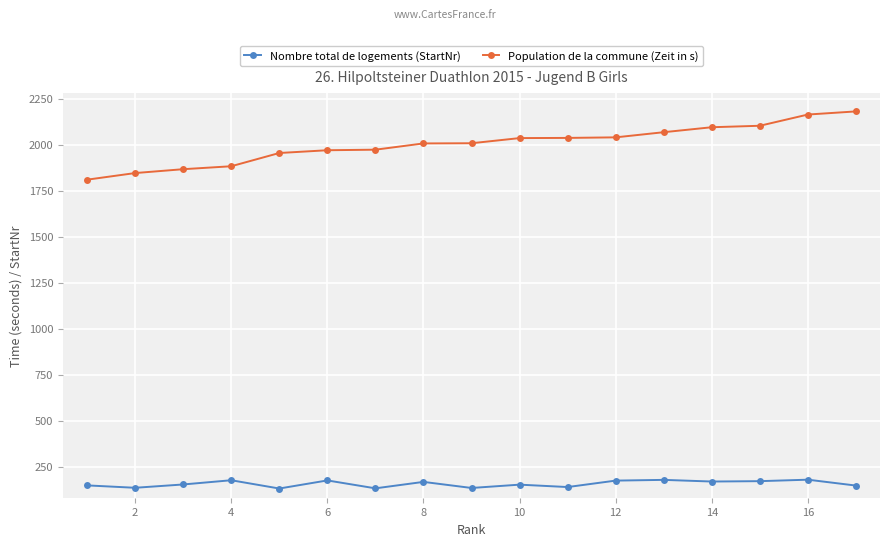

List the series in order of their peak value, lowest first.

Nombre total de logements (StartNr), Population de la commune (Zeit in s)